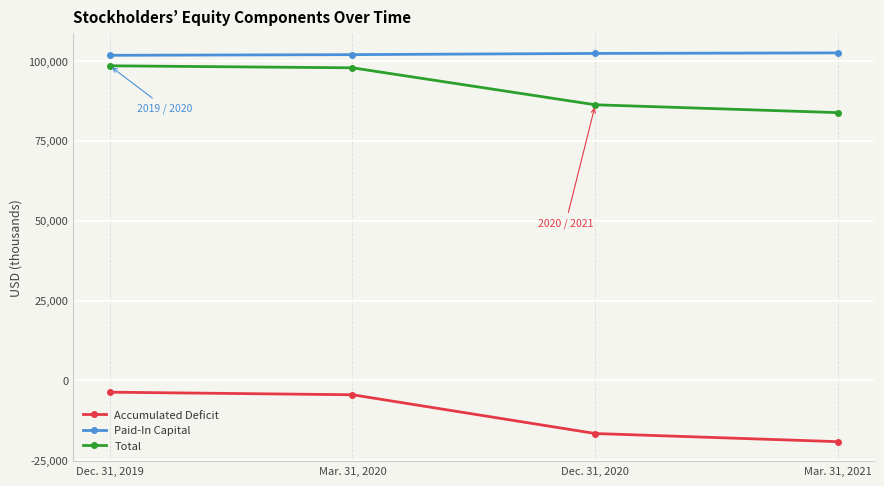

Is it true that Total equals 24426 at Dec. 31, 2020?

False